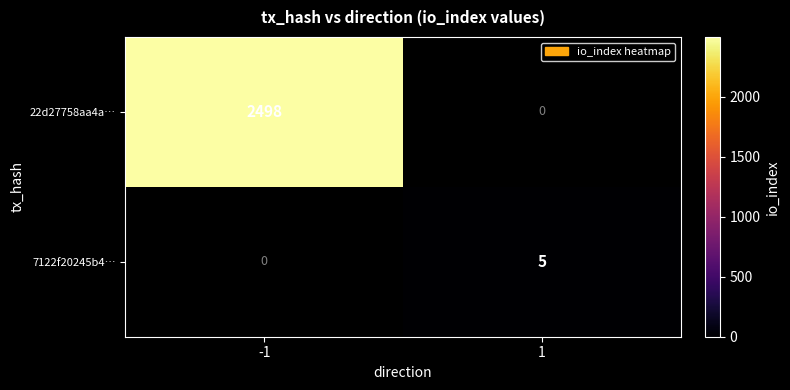

The value of 22d27758aa4a… at -1 is 2498. True or false?

True